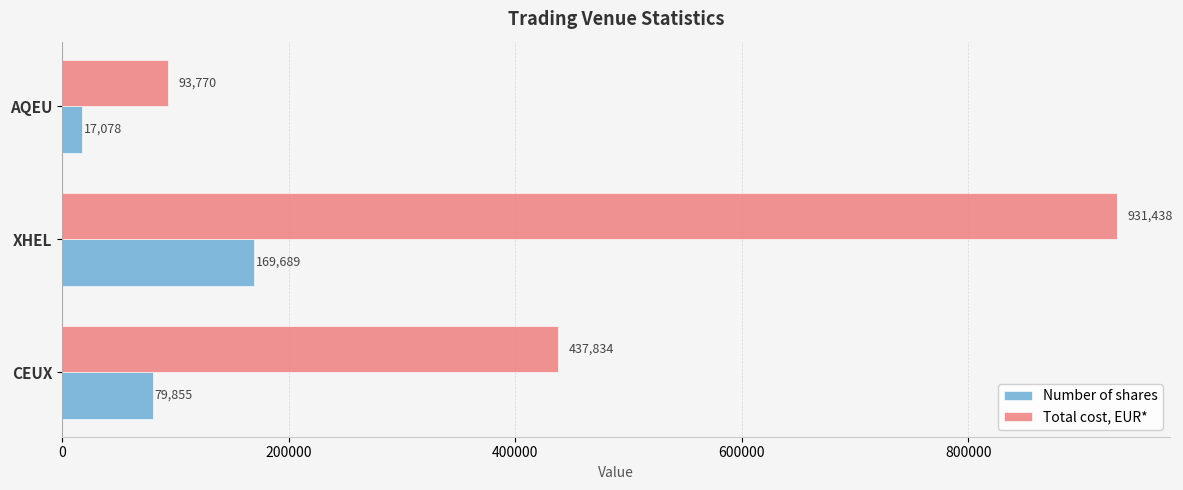

Is it true that Total cost, EUR* equals 134887.1 at CEUX?

False